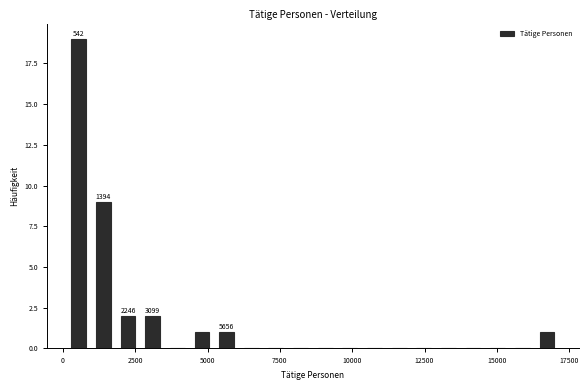

Around what value on the x-axis is the tallest bar? Give the approximate position of its centre, as read against the axis.

500